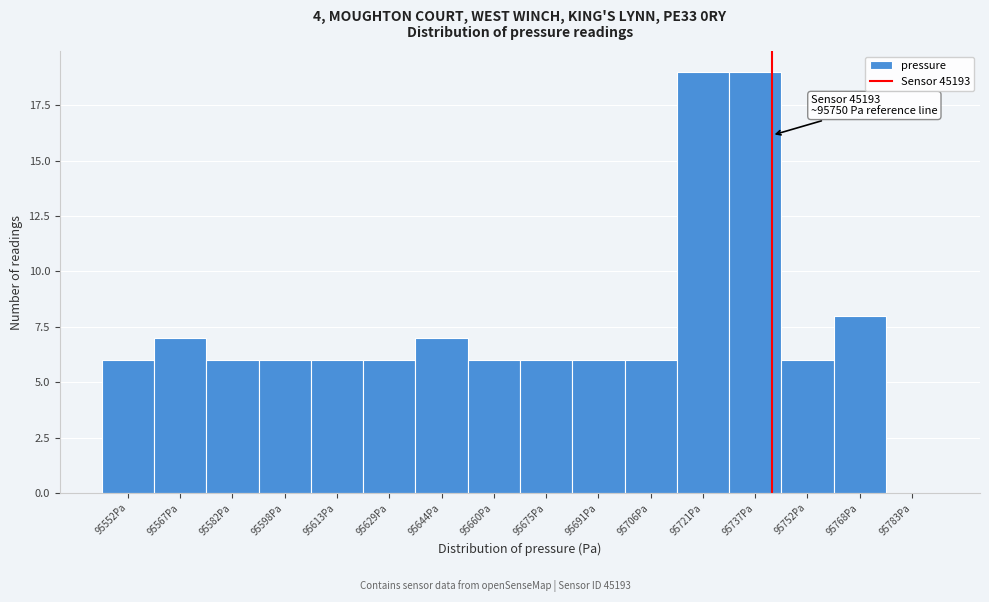

Reading right to left, extract all data points from this chart.

95783Pa=0	95768Pa=8	95752Pa=6	95737Pa=19	95721Pa=19	95706Pa=6	95691Pa=6	95675Pa=6	95660Pa=6	95644Pa=7	95629Pa=6	95613Pa=6	95598Pa=6	95582Pa=6	95567Pa=7	95552Pa=6